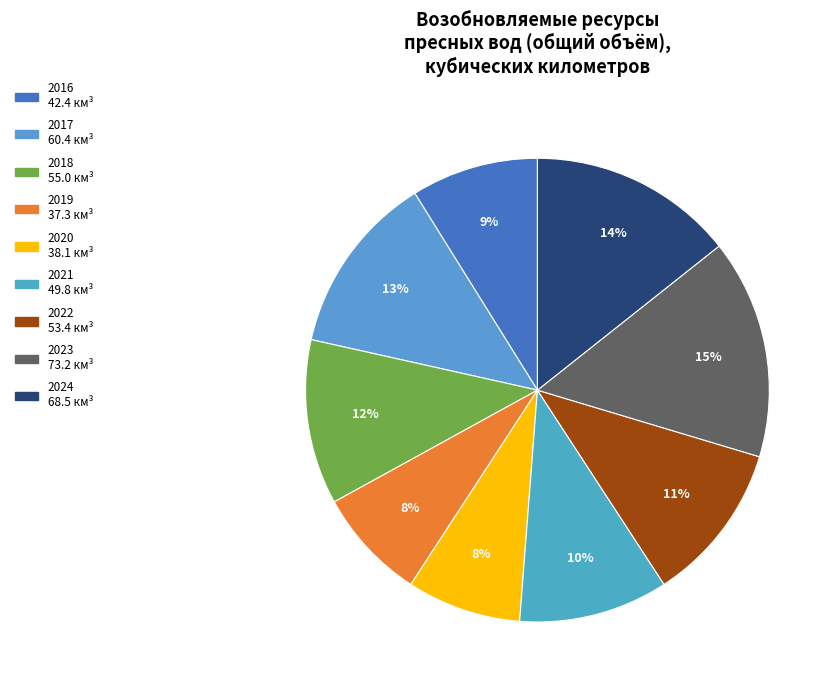

Does 2023 account for over 50% of the chart?

No